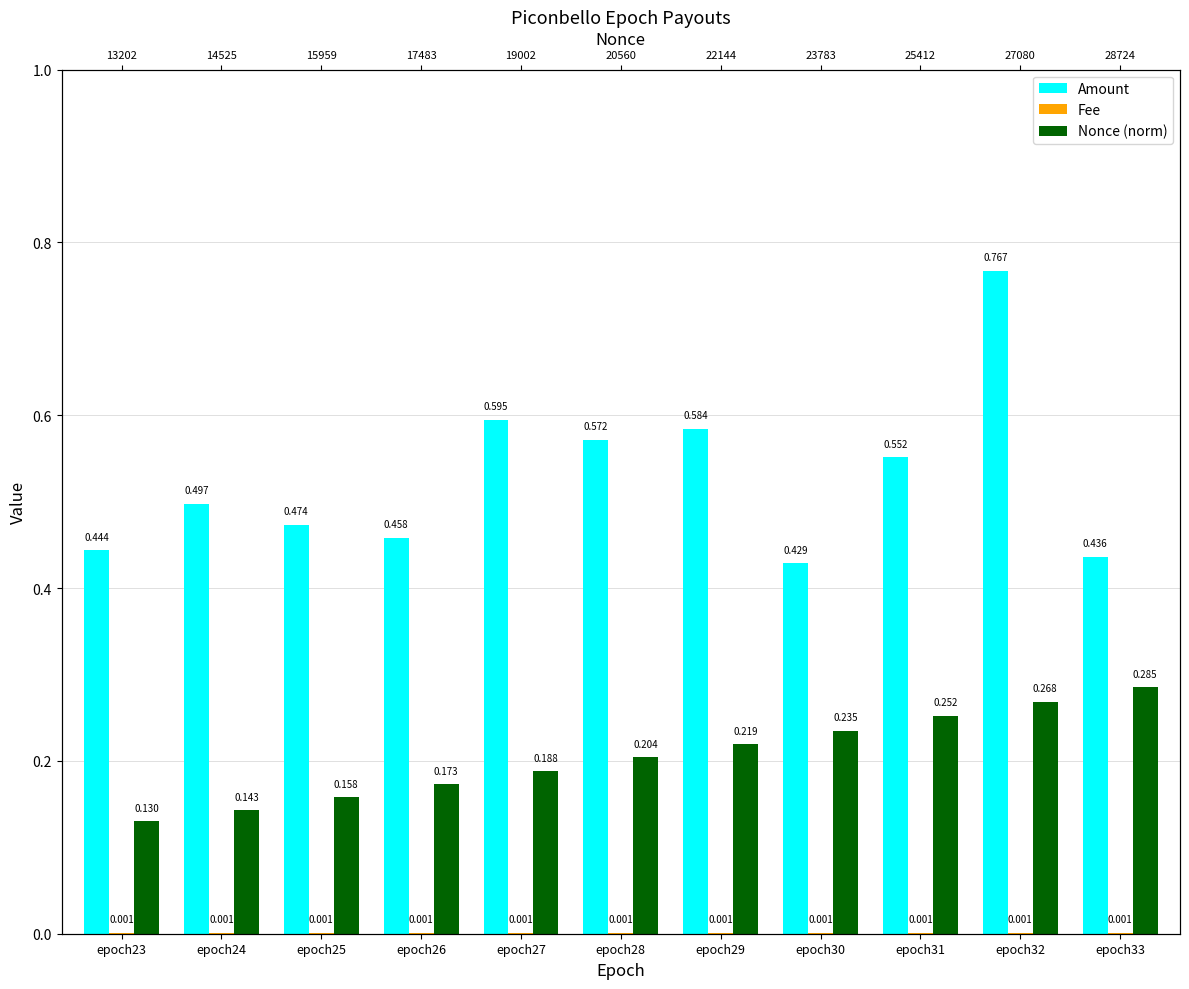

Reading left to right, extract all data points from this chart.

Amount: 0.4	0.5	0.5	0.5	0.6	0.6	0.6	0.4	0.6	0.8	0.4
Fee: 0.0	0.0	0.0	0.0	0.0	0.0	0.0	0.0	0.0	0.0	0.0
Nonce (norm): 0.1	0.1	0.2	0.2	0.2	0.2	0.2	0.2	0.3	0.3	0.3